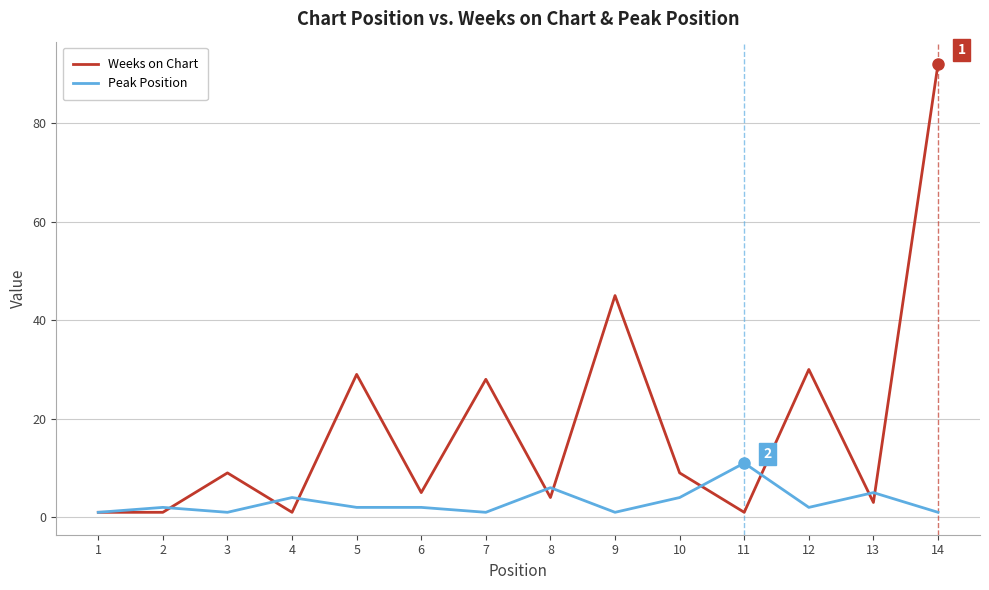

What is the total value across all series at 12?

32